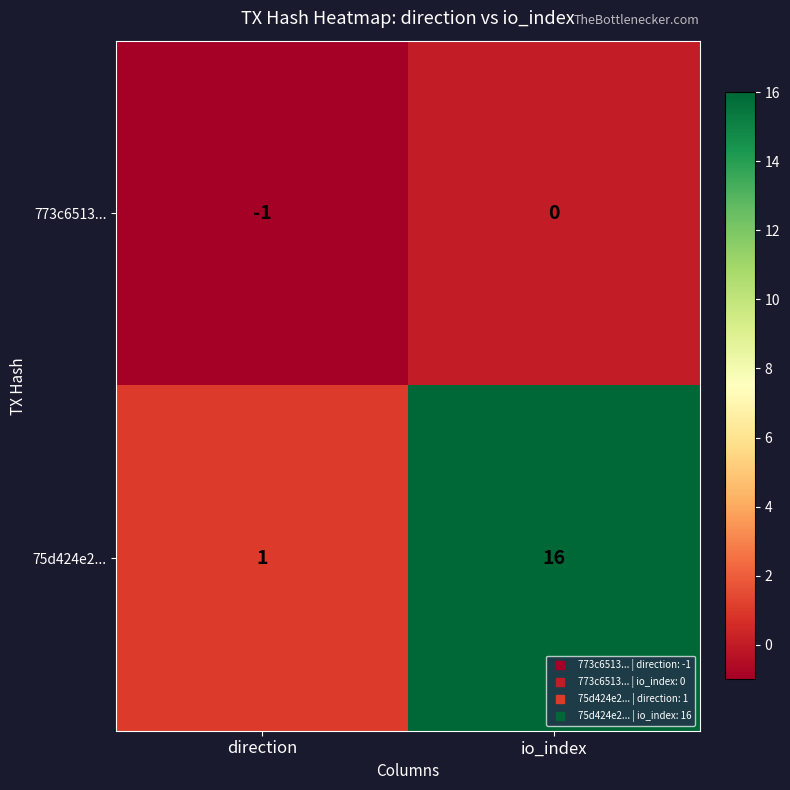

What is the difference between the highest and lowest values at io_index?

16